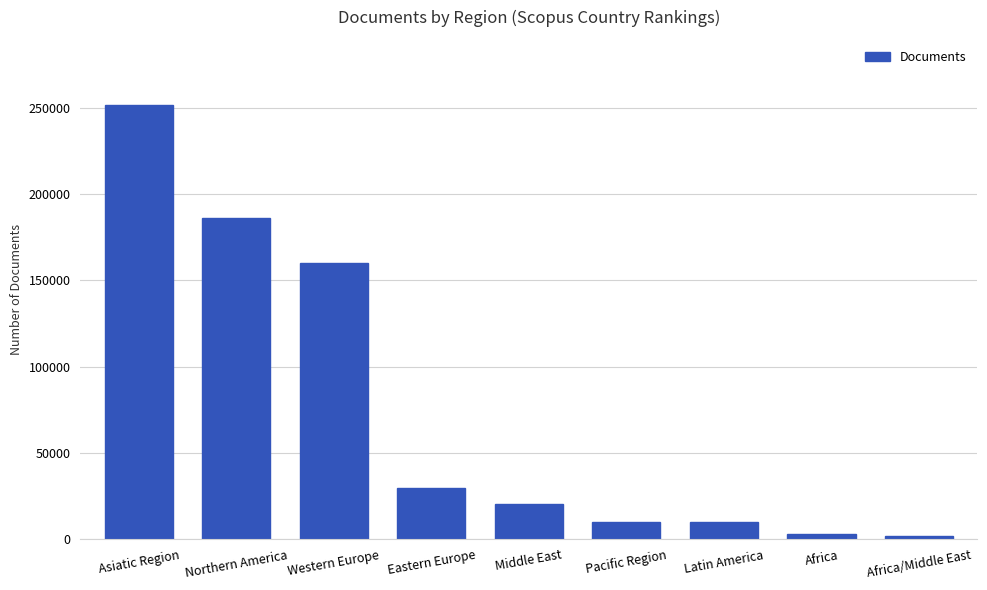

The value at Northern America is 186488. True or false?

True